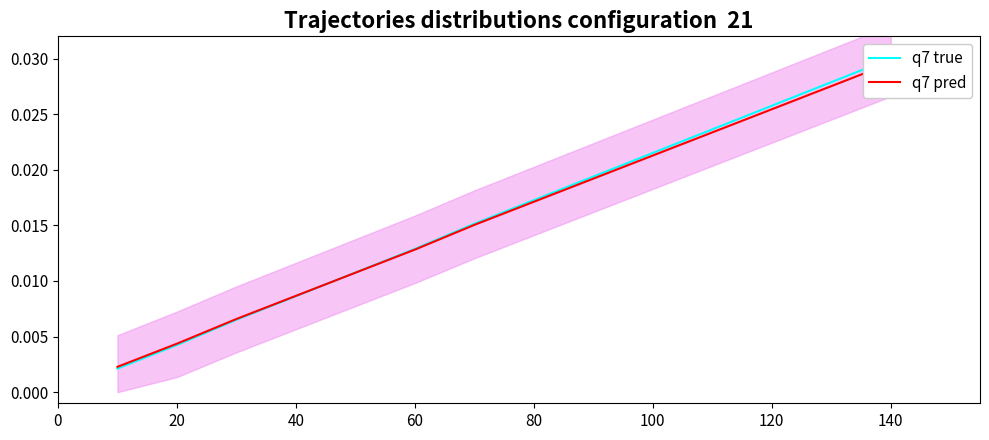

Is the value of q7 true at 0 greater than the value of q7 pred at 8?

No